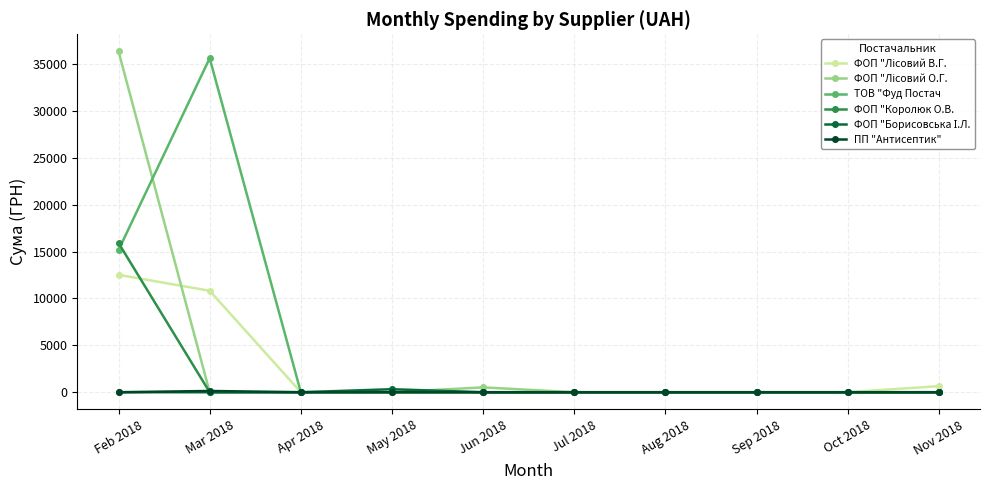

What is the label of the 8th point from the right?

Apr 2018